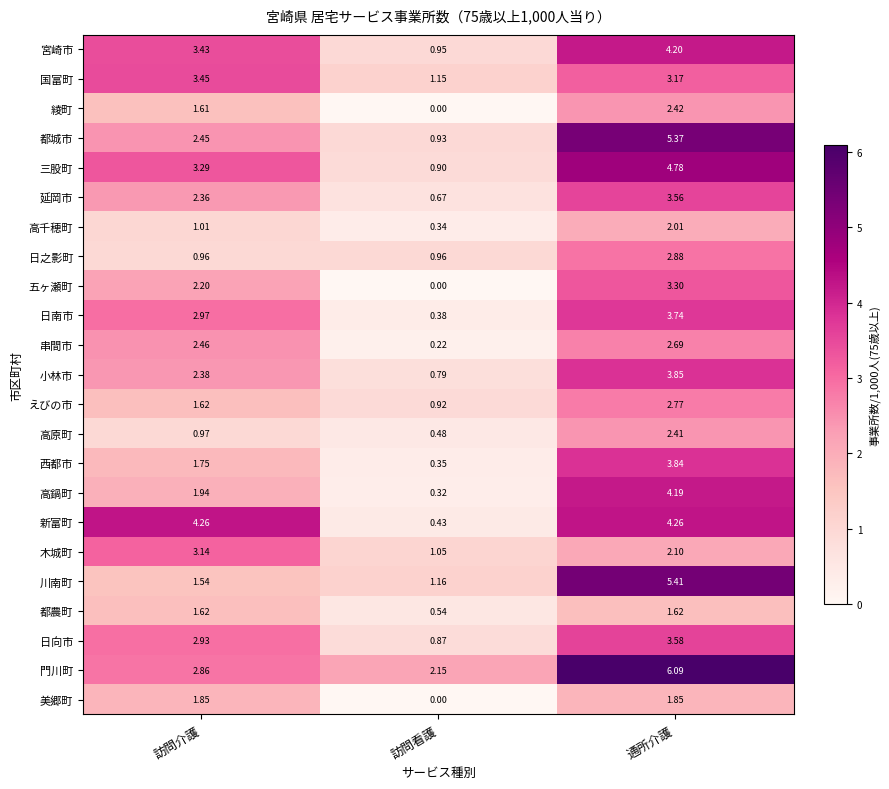

Rank the series by their maximum value, from lowest to highest.

都農町, 美郷町, 高千穂町, 高原町, 綾町, 串間市, えびの市, 日之影町, 木城町, 五ヶ瀬町, 国富町, 延岡市, 日向市, 日南市, 西都市, 小林市, 高鍋町, 宮崎市, 新富町, 三股町, 都城市, 川南町, 門川町